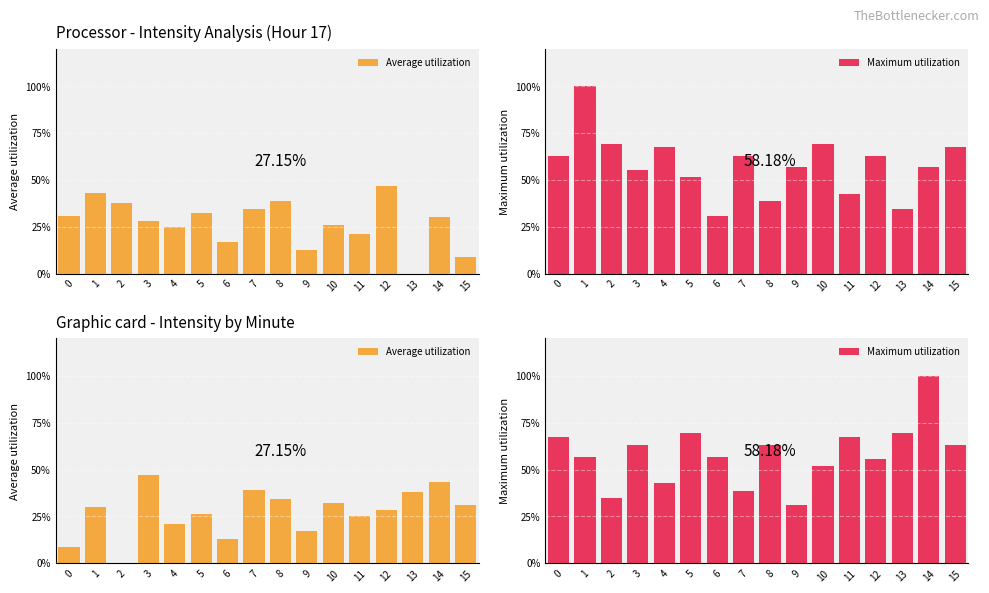

At which category is the sum across all series the highest?

14